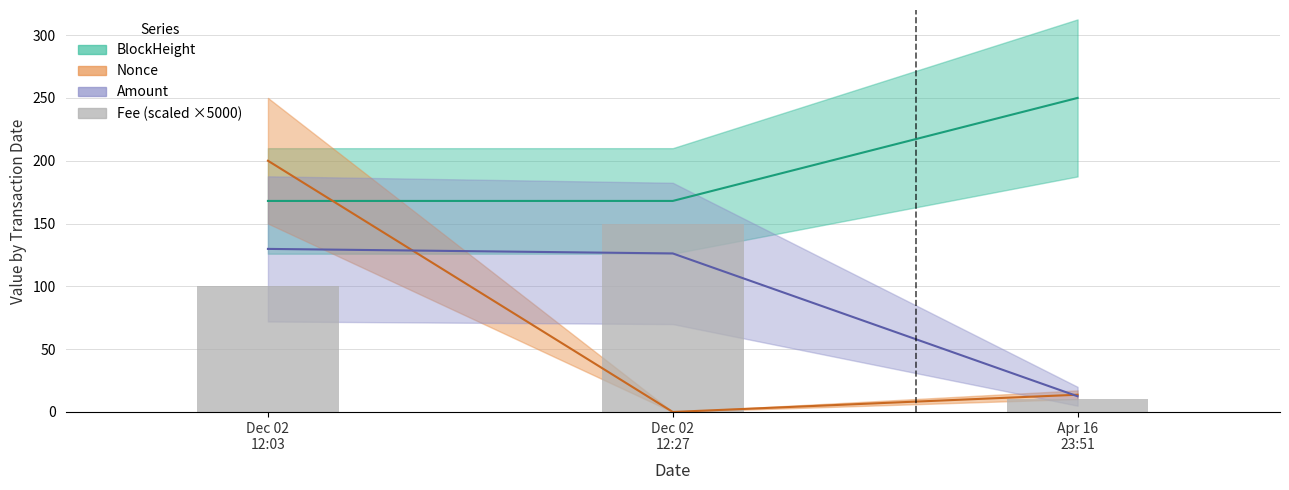

True or false: the data shows 15 at Apr 16
23:51.

False